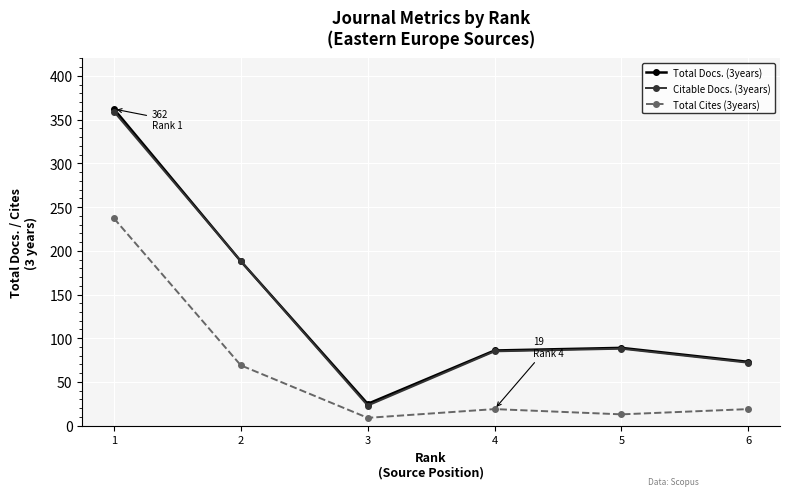

Reading left to right, transcribe all the data shown in this chart.

Total Docs. (3years): 1=362	2=188	3=25	4=86	5=89	6=73
Citable Docs. (3years): 1=359	2=188	3=23	4=85	5=88	6=72
Total Cites (3years): 1=237	2=69	3=9	4=19	5=13	6=19